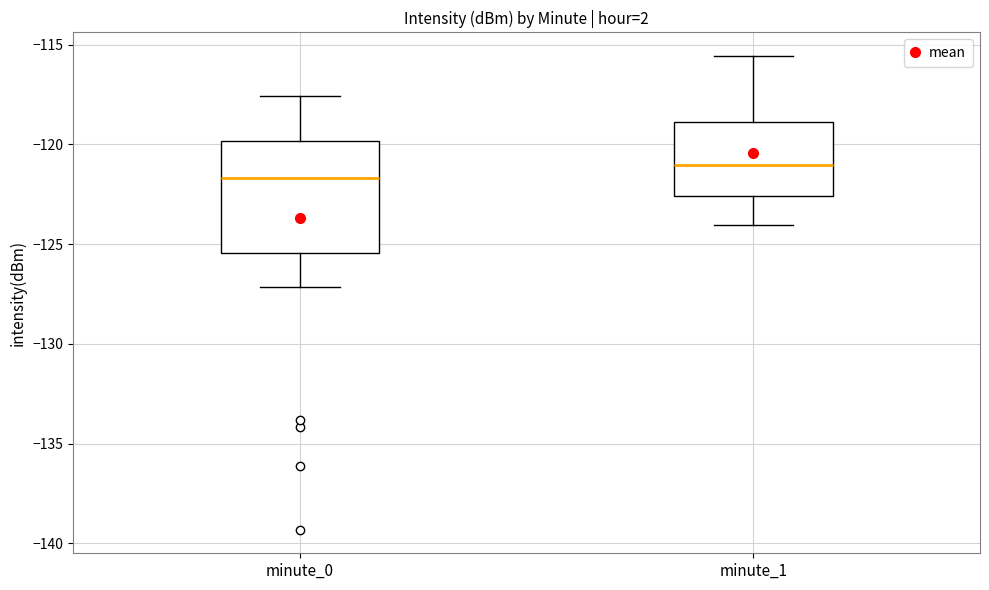

Reading left to right, read every box against the y-axis: the position of its median line, the range the box covers, and the ends of its whiskers. The values are not printed on the chart, so give them approximately, as read against the axis.

minute_0: median -121.5, box -125.5 to -120.0, whiskers -127.0 to -117.5
minute_1: median -121.0, box -122.5 to -119.0, whiskers -124.0 to -115.5